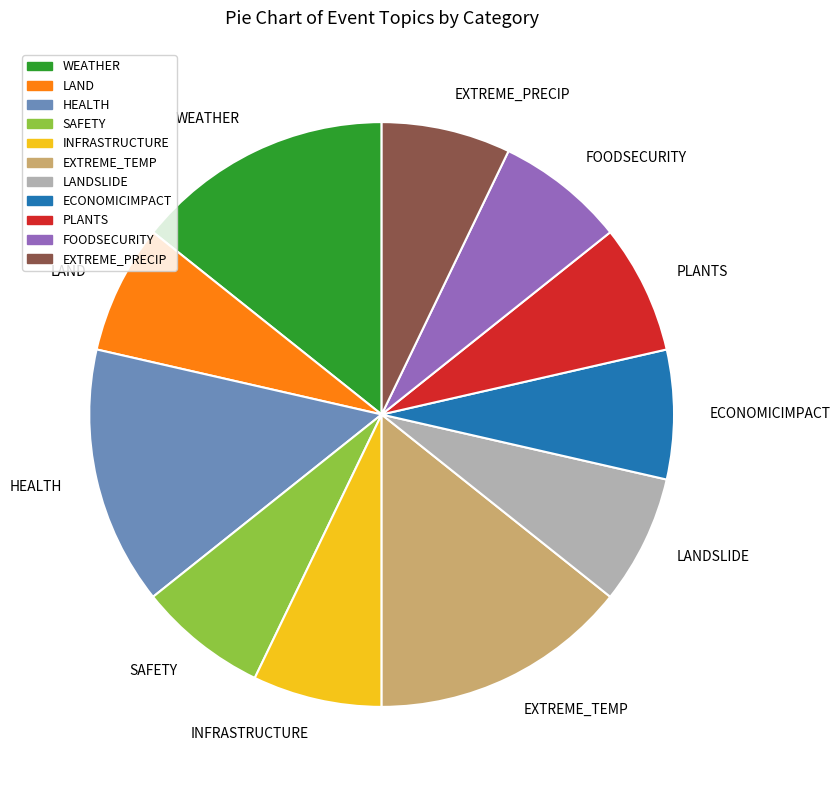

Do EXTREME_TEMP and LAND together represent more than half of the pie?

No